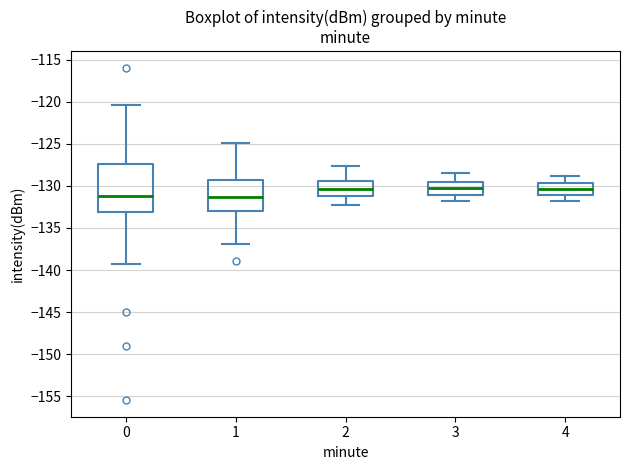

Where does the upper whisker of the box at x = 3 end on the y-axis? The values are not printed on the chart, so give them approximately, as read against the axis.

-128.5